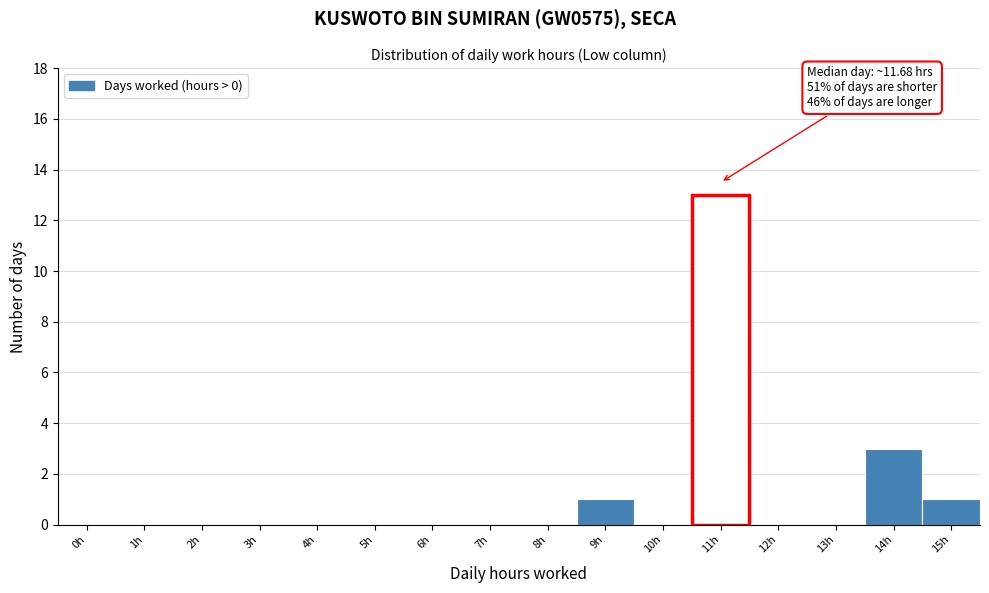

Reading left to right, extract all data points from this chart.

0h=0	1h=0	2h=0	3h=0	4h=0	5h=0	6h=0	7h=0	8h=0	9h=1	10h=0	11h=13	12h=0	13h=0	14h=3	15h=1